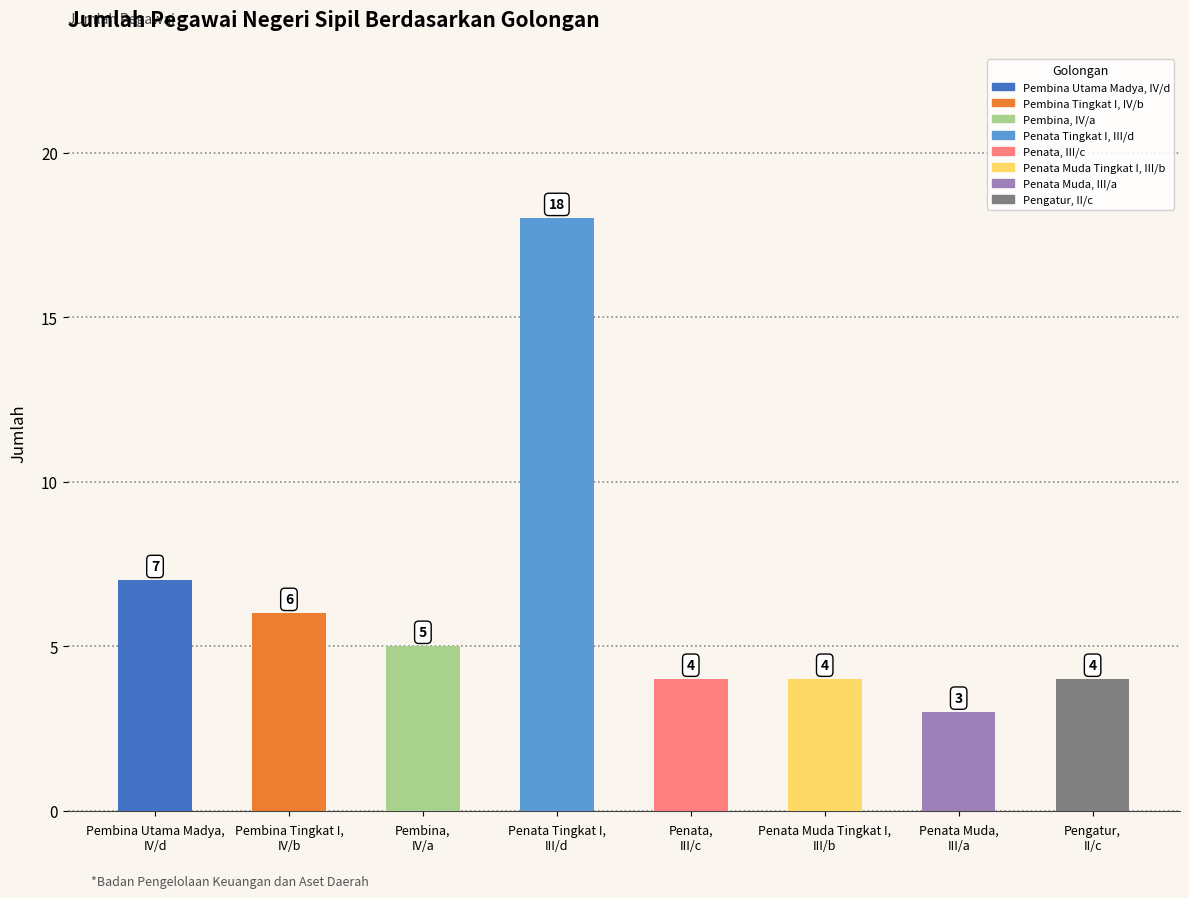

What is the difference between the maximum and minimum values?

15